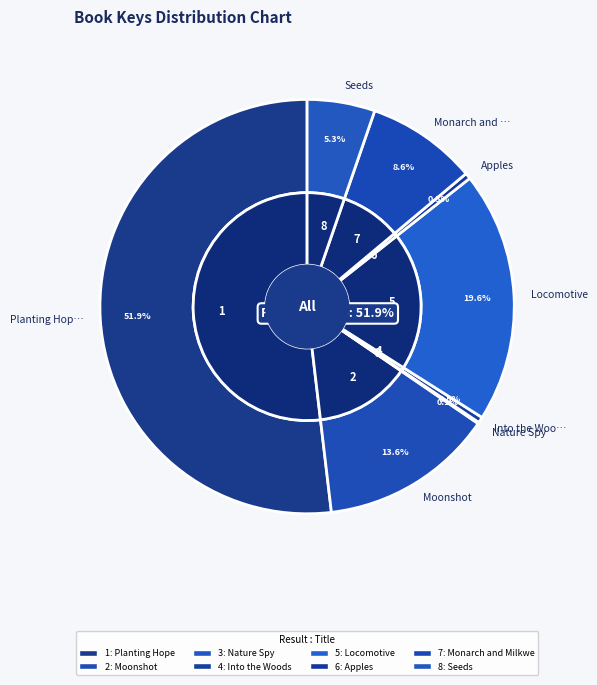

True or false: Apples accounts for 12% of the total.

False